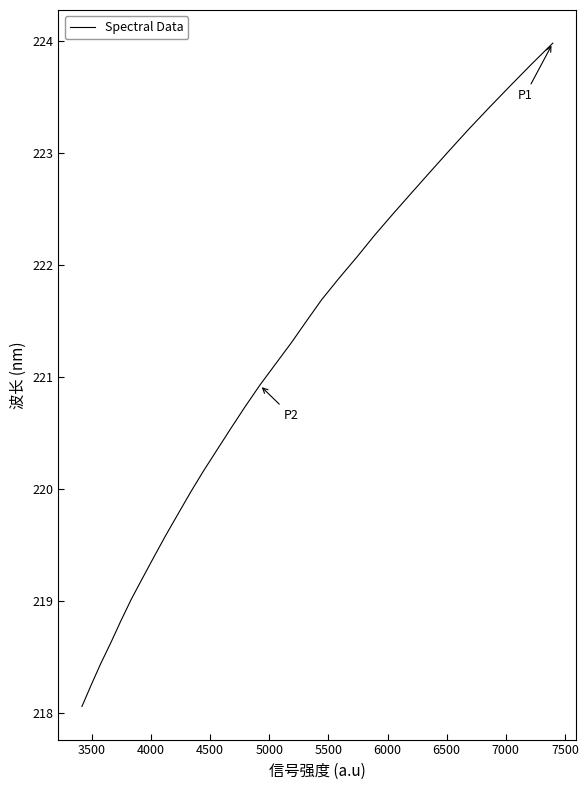

What is the difference between the maximum and minimum values?

5.9